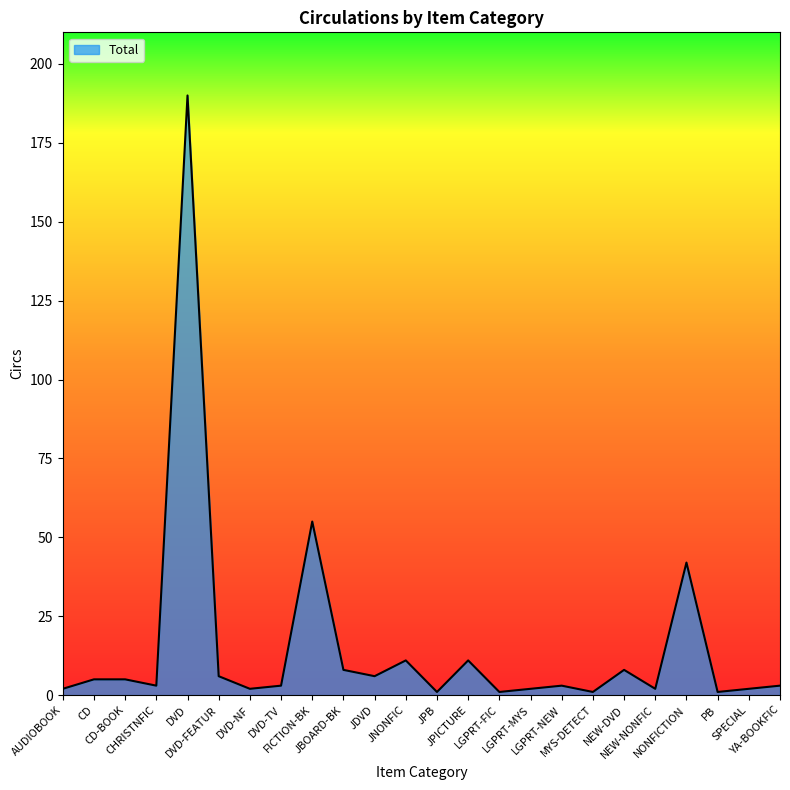

Where is the first local minimum?

CHRISTNFIC